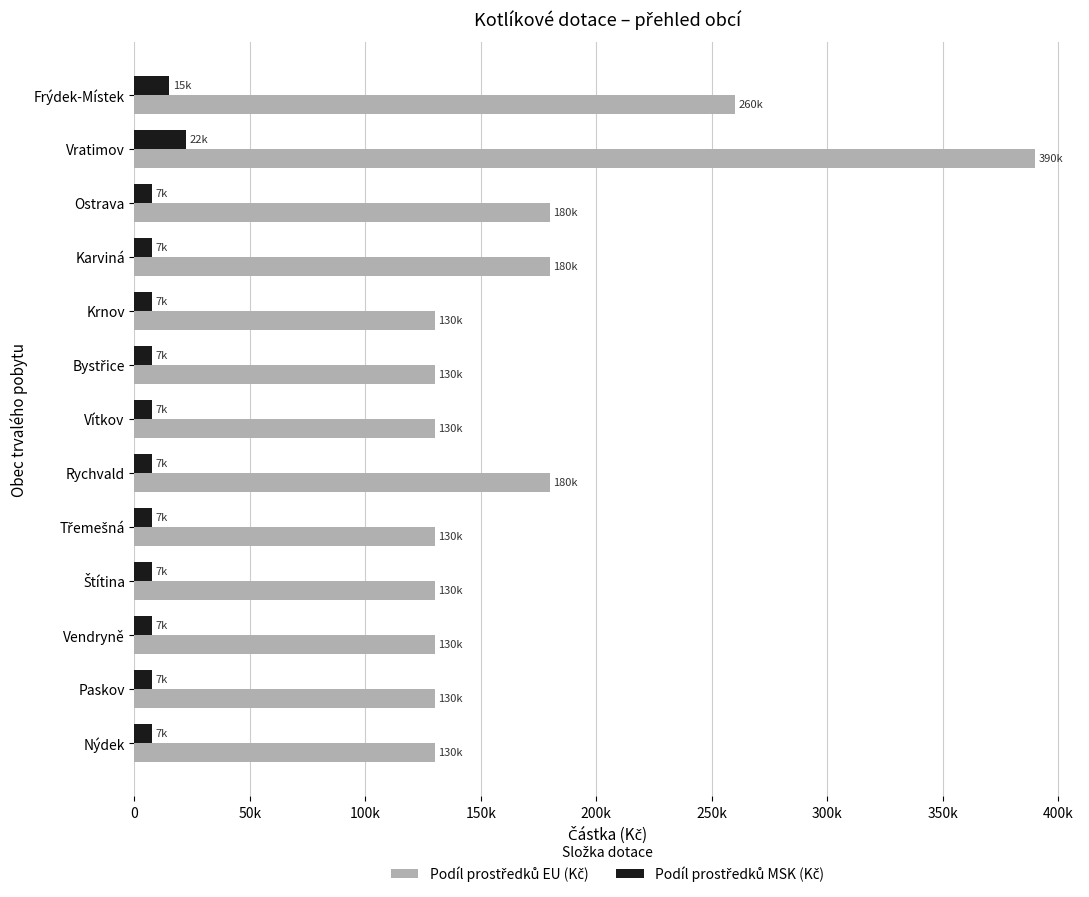

Count the number of data series in this chart.

2